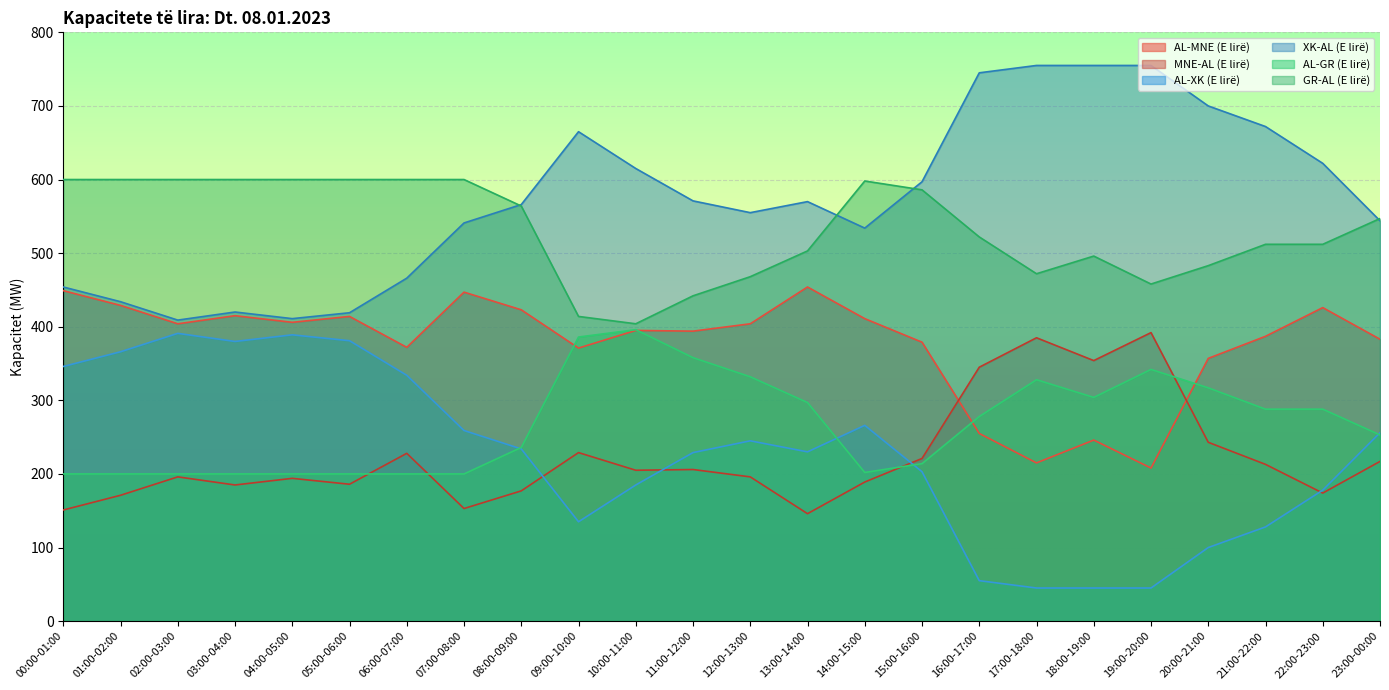

Is it true that GR-AL (E lirë) equals 391 at 07:00-08:00?

False